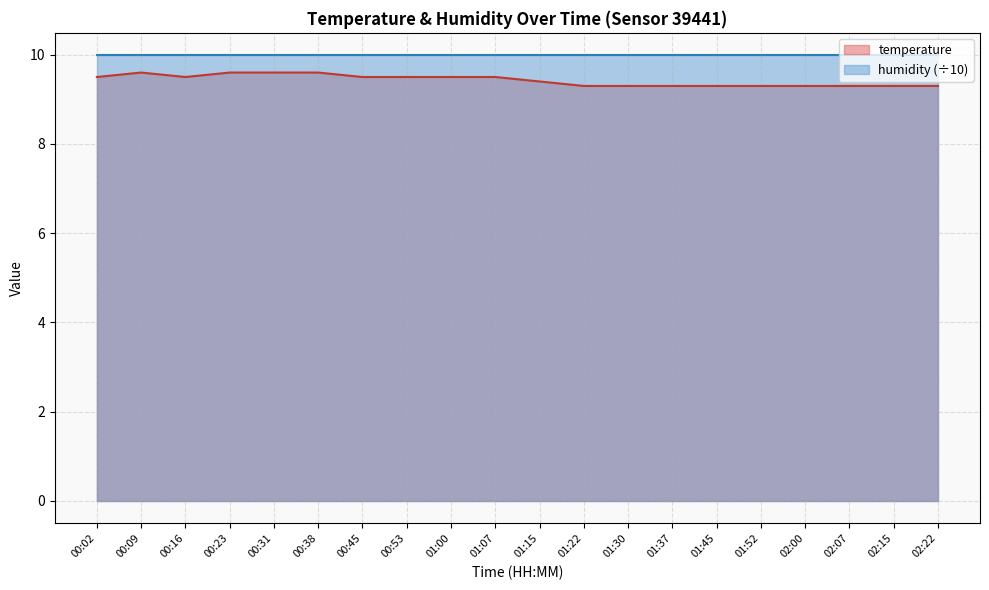

What is the sum of all values?

188.5